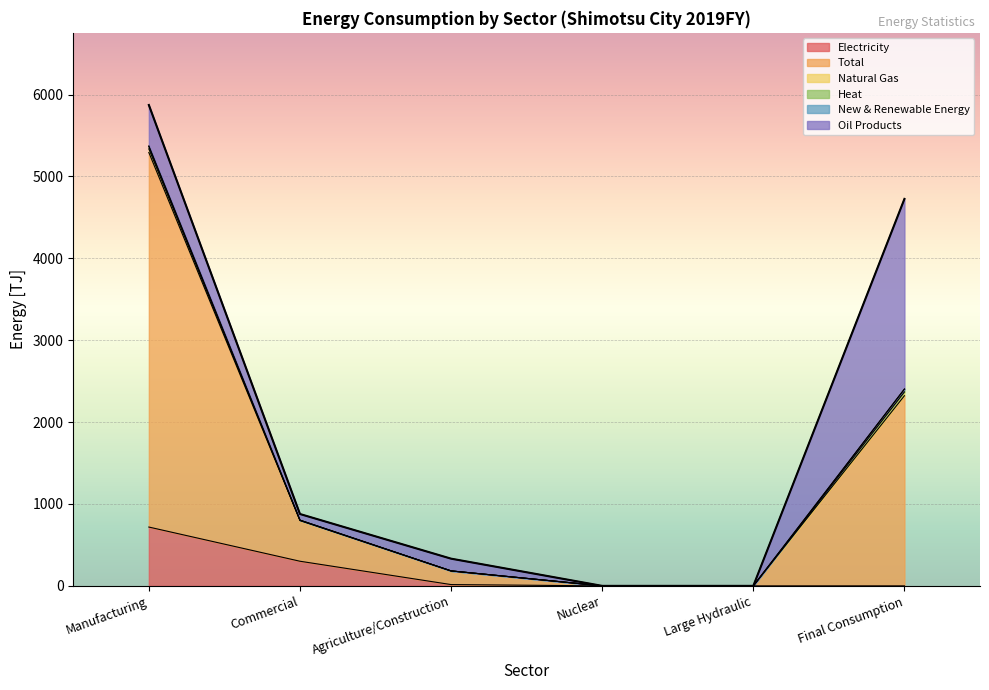

True or false: Electricity has more than 1 points higher than both neighbors.

False